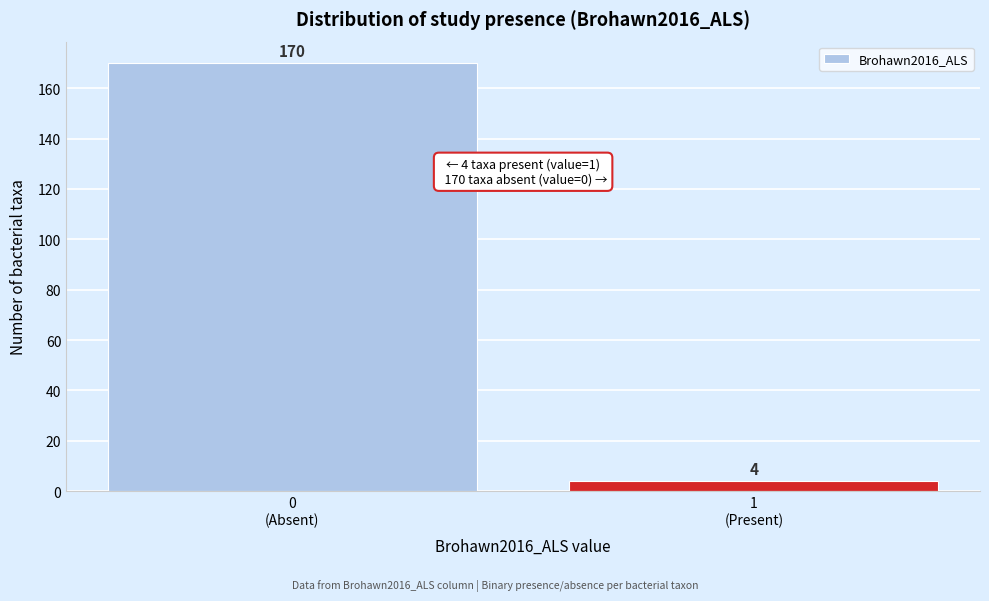

Reading left to right, list all the values displayed in this chart.

170	4